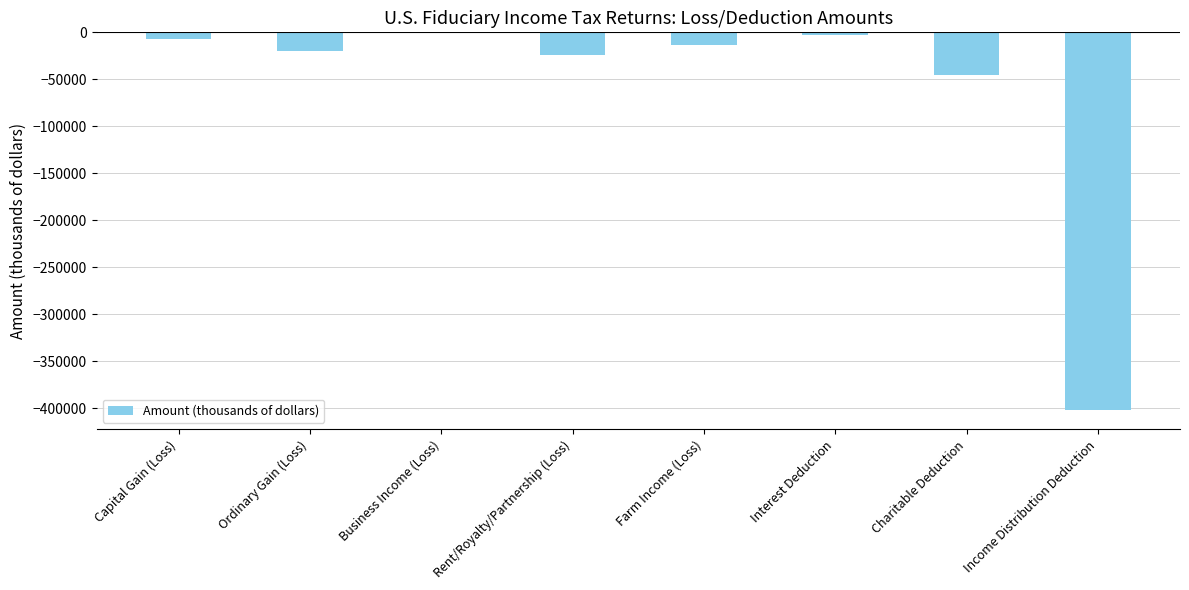

Read the value at Business Income (Loss).

-505